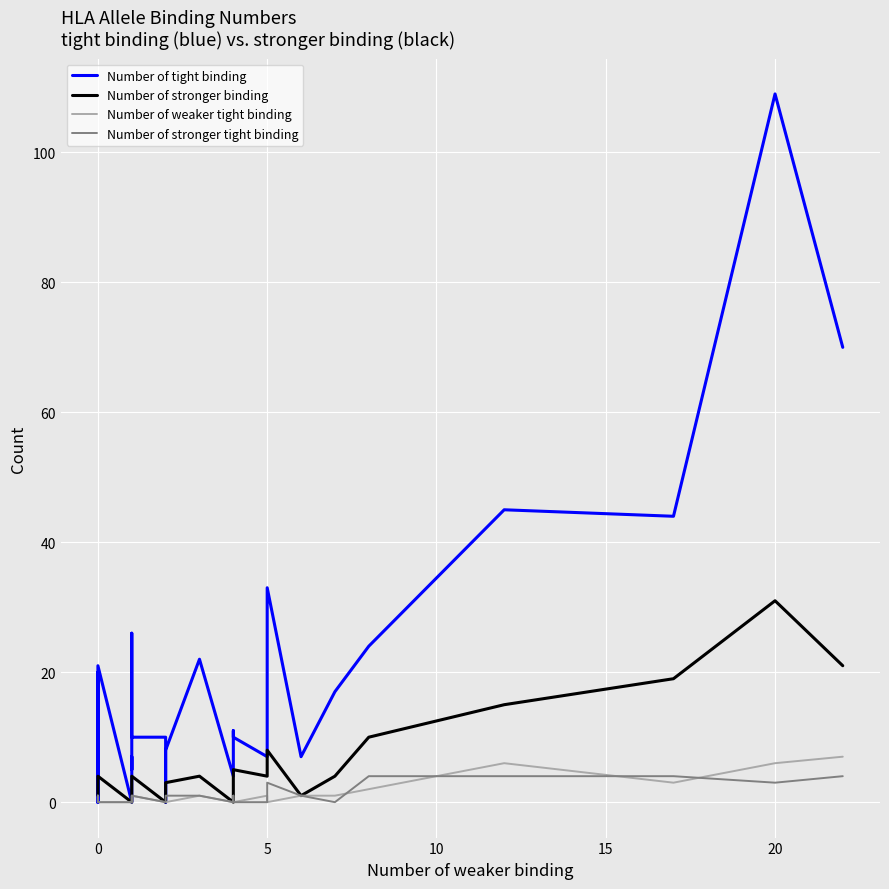

How many data points in Number of weaker tight binding are above 0?

11